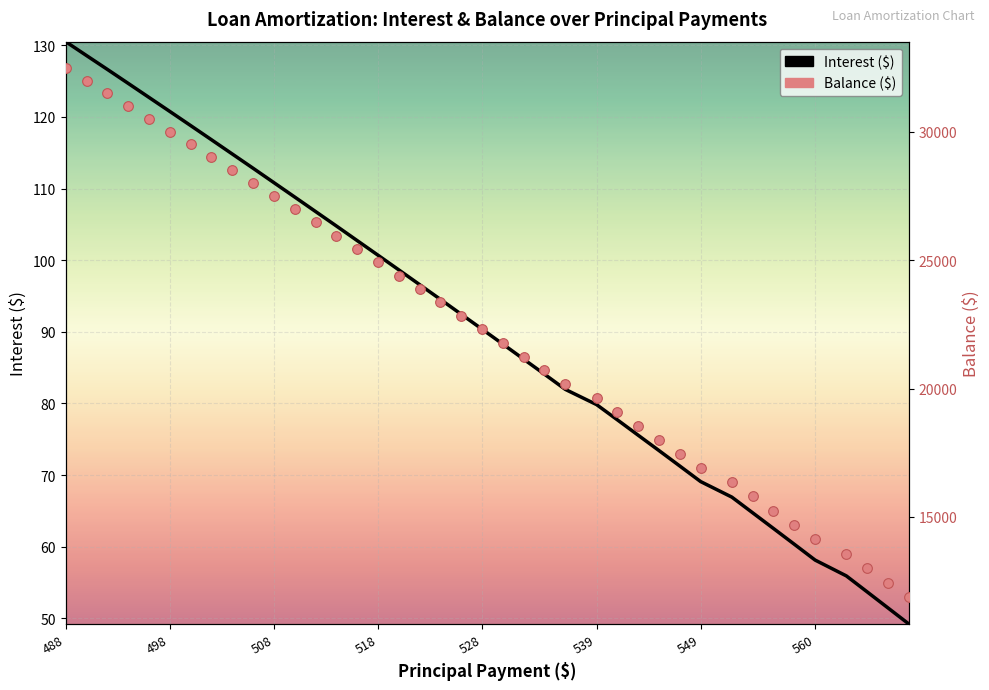

How many data points in Balance are less than 22830?

20